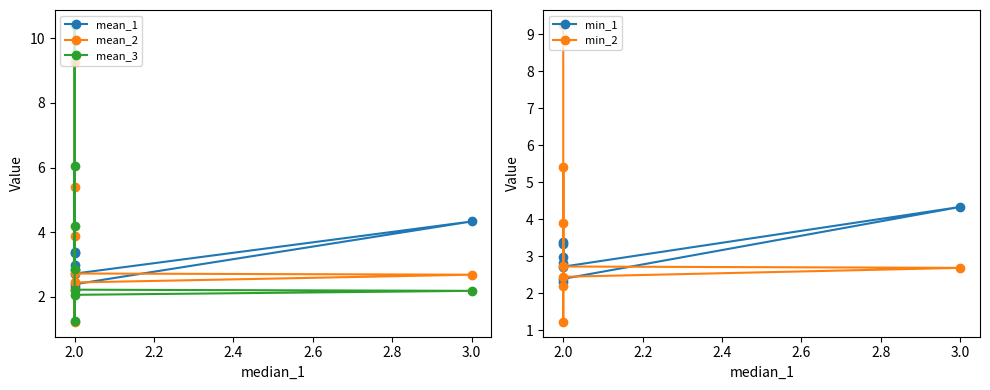

How many lines are shown in the chart?

5